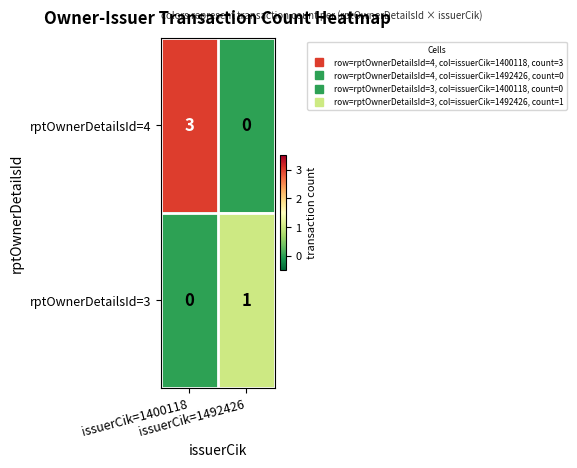

Which series has the largest total across all categories?

rptOwnerDetailsId=4